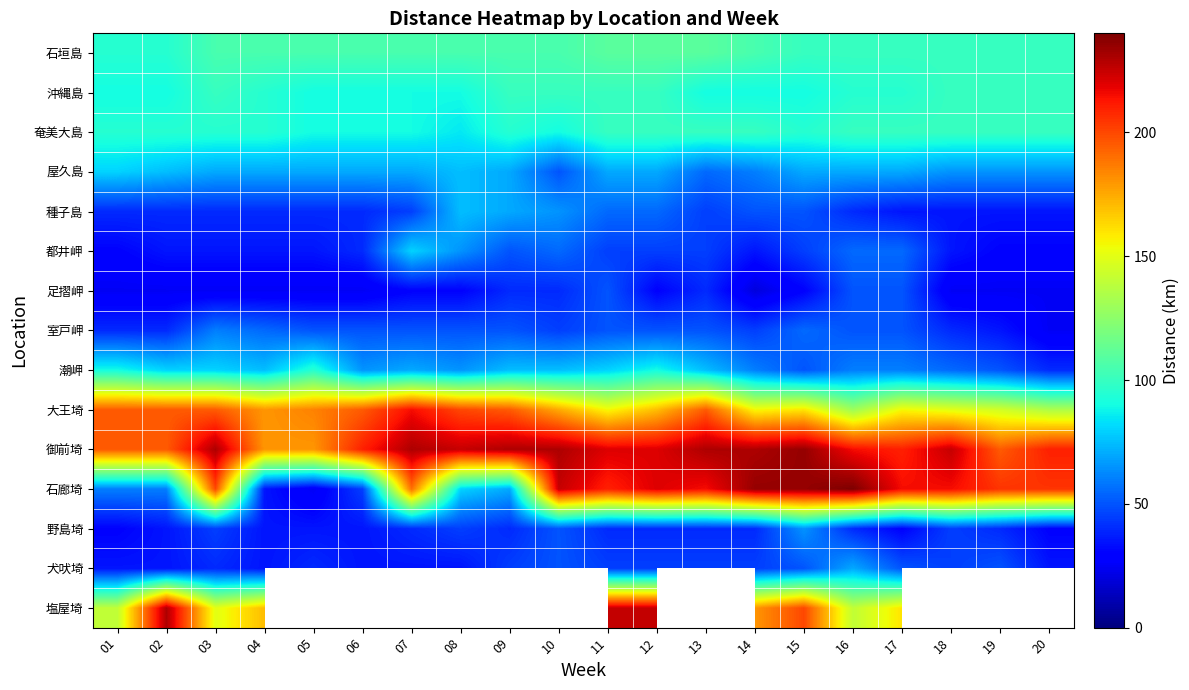

Where does the 大王埼 series first go above 180?

01